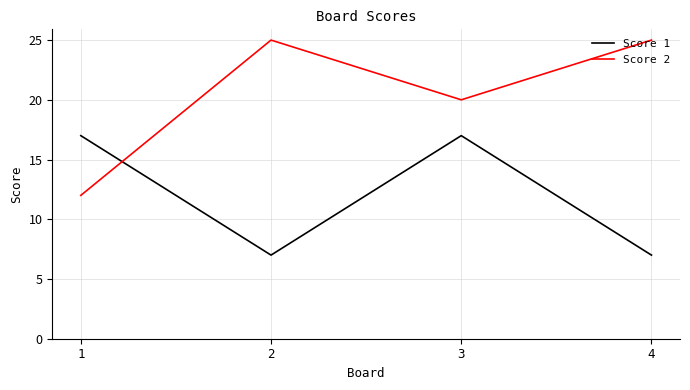

How many intersections are there between Score 1 and Score 2?

1